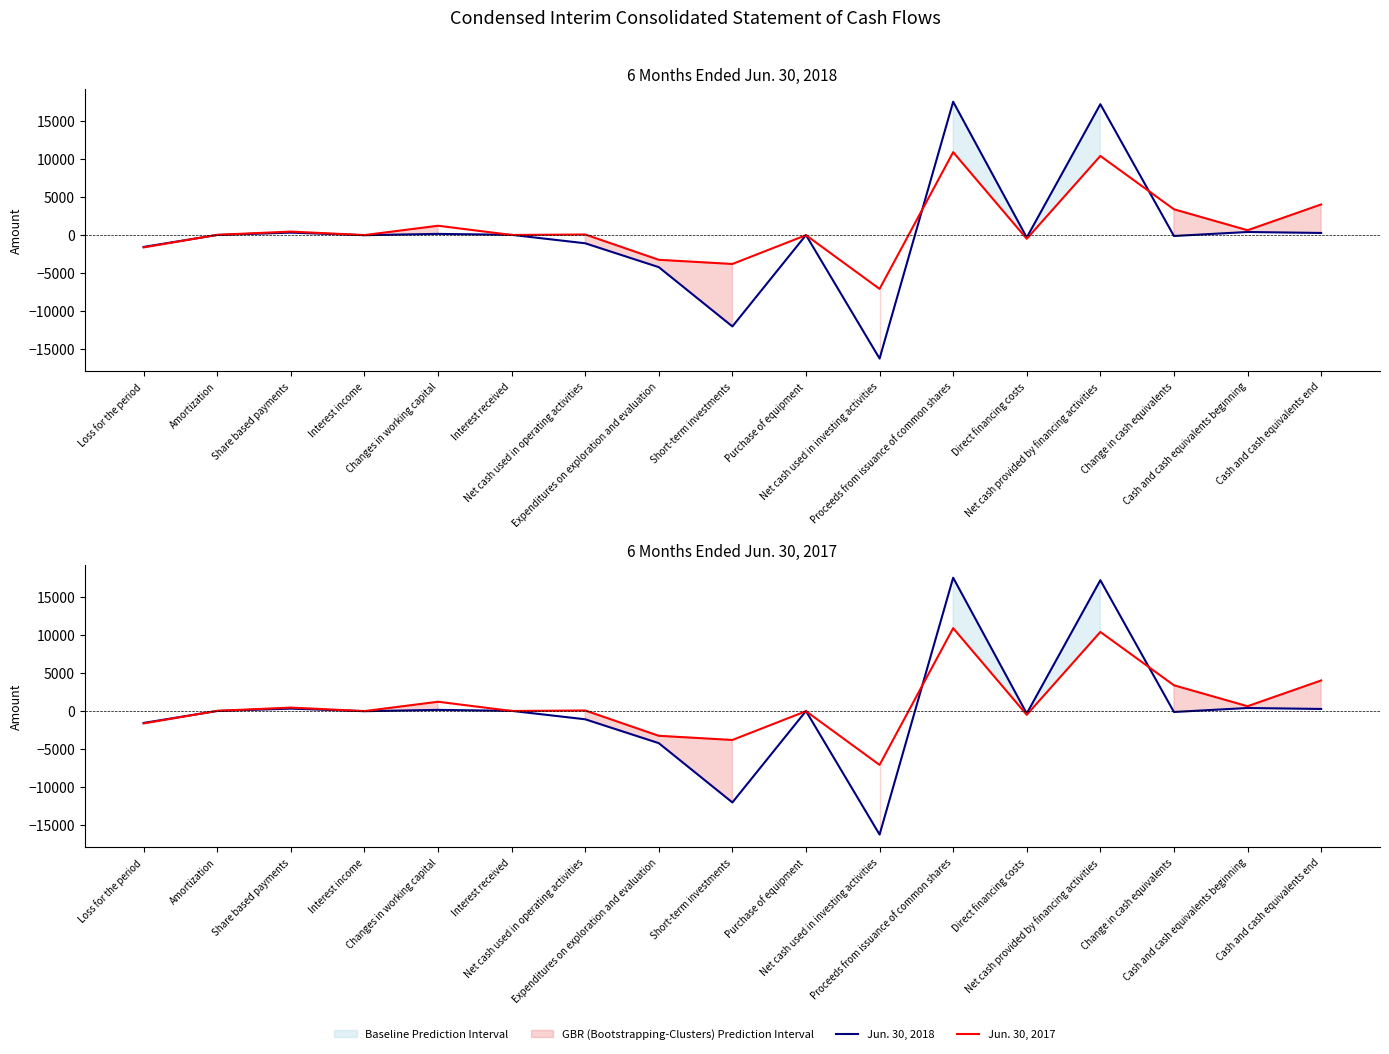

Where is Jun. 30, 2018 nearest to the value 641?

Cash and cash equivalents beginning